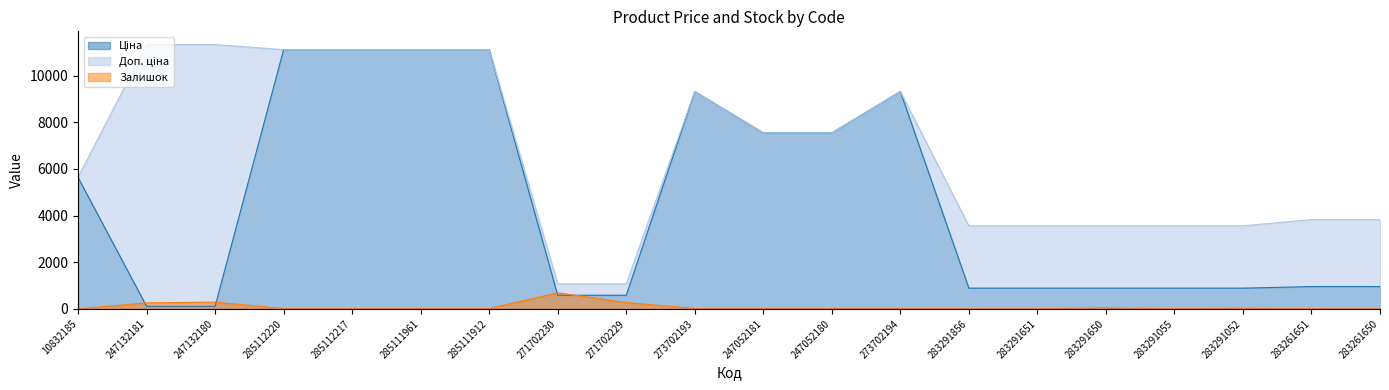

How many values in the Залишок series are below 18?

10